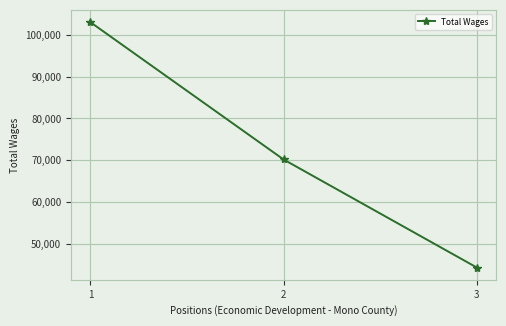

What is the minimum value shown in the chart?

44292